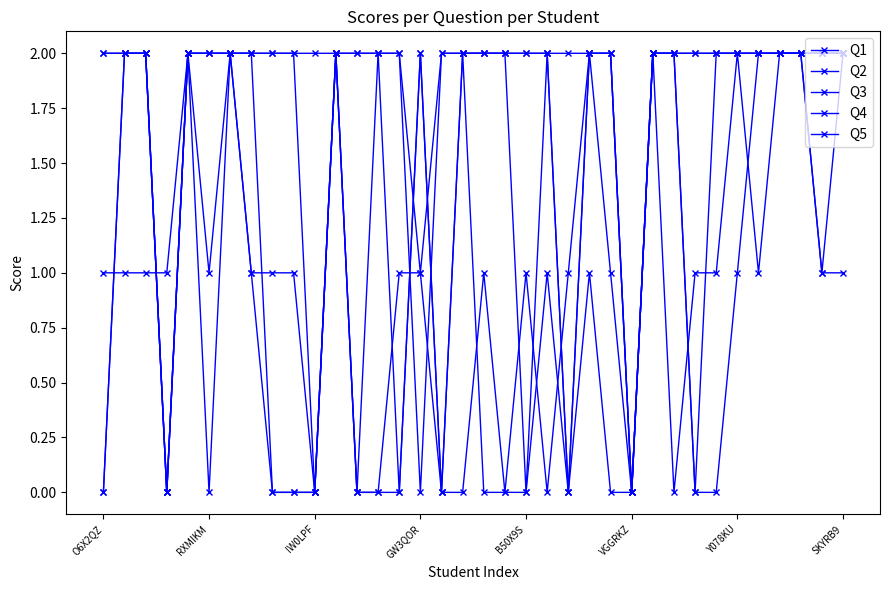

True or false: Q5 has more than 1 points higher than both neighbors.

True